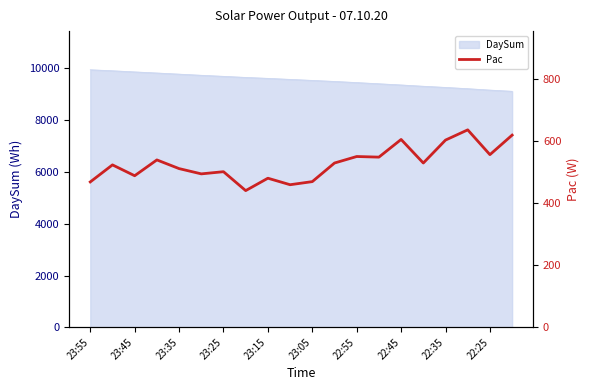

The value at 22:45 is 283. True or false?

False